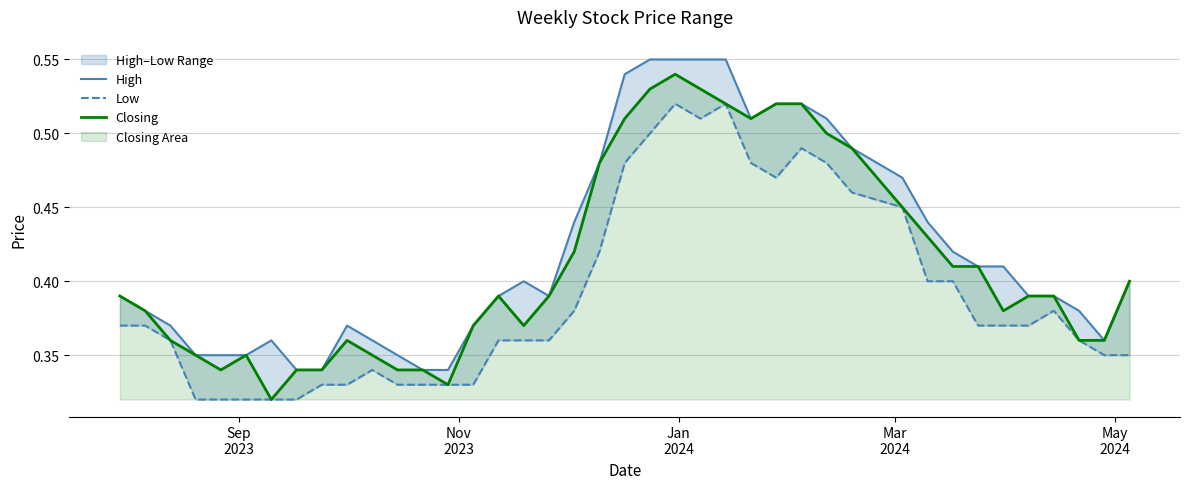

What is the maximum value for Low?

0.5